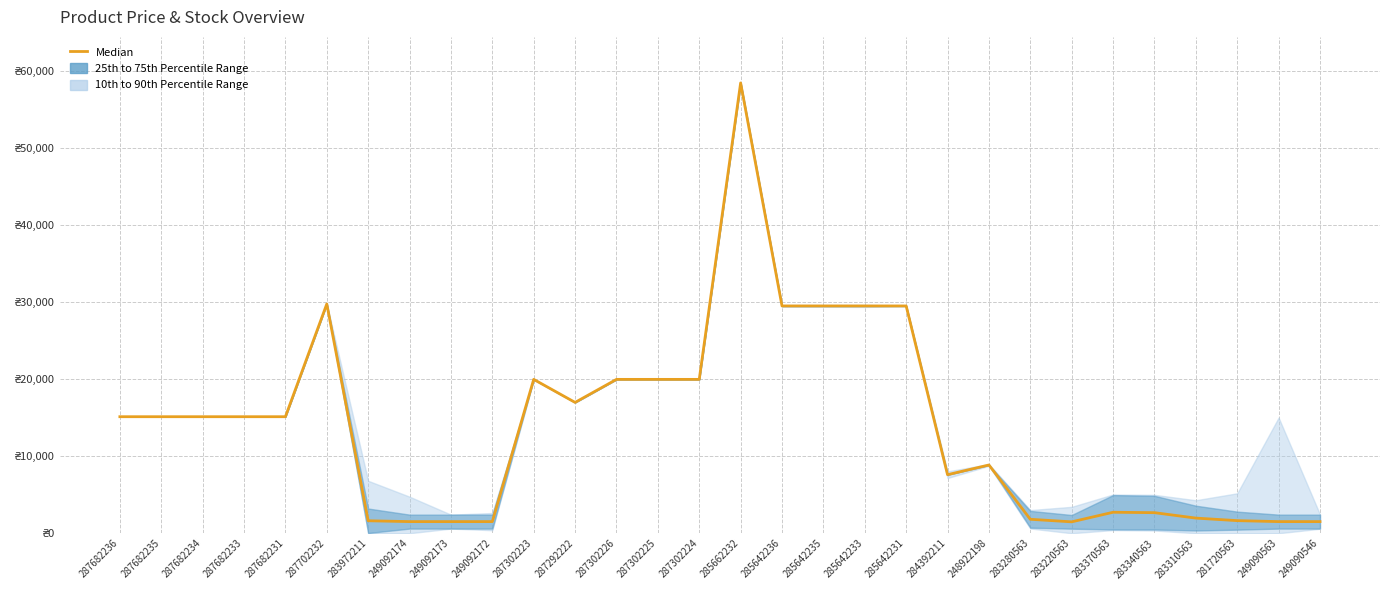

Where is the data nearest to the value 29952?

287702232